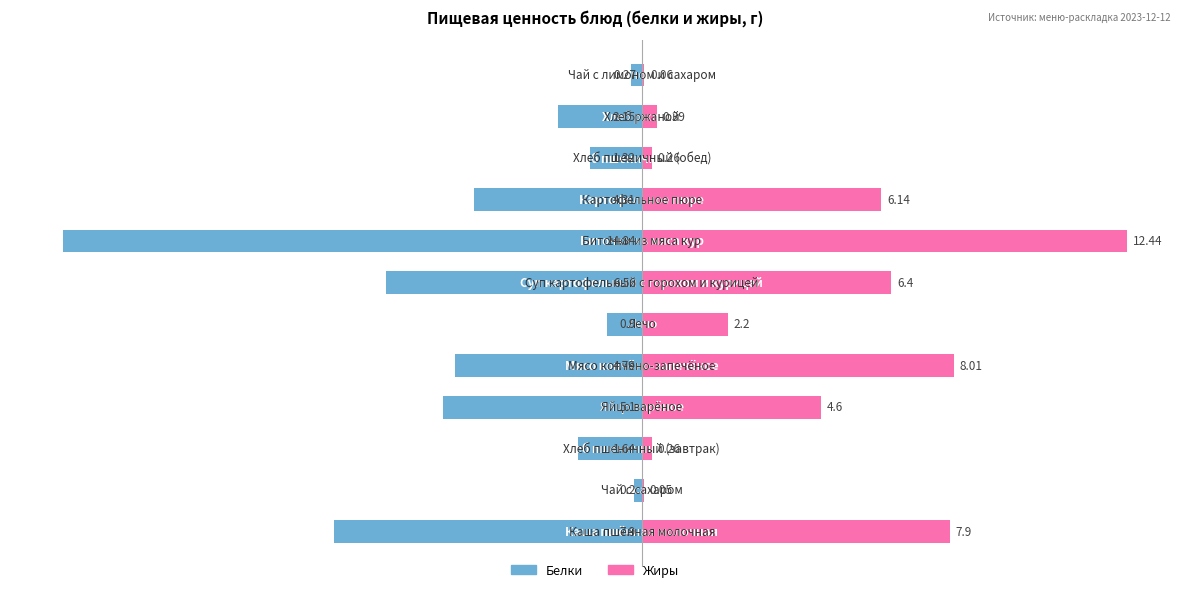

What is the difference between the highest and lowest values at 5?

3.1